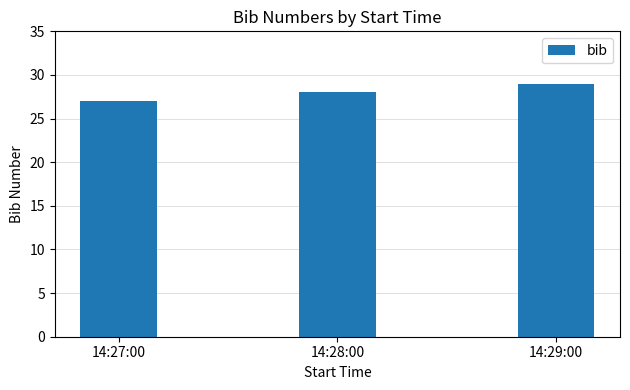

What is the difference between the maximum and minimum values?

2